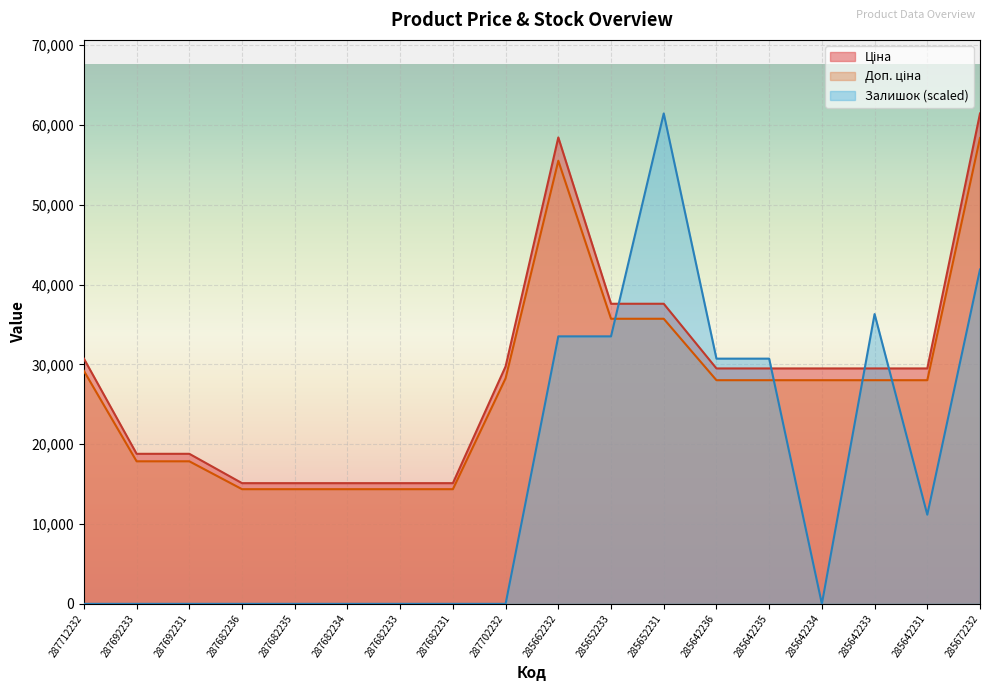

Between 285642234 and 287712232, which is larger?

287712232